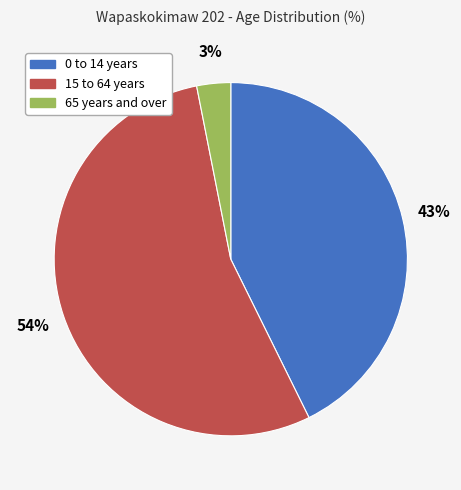

Is it true that 0 to 14 years is 31% of the pie?

False